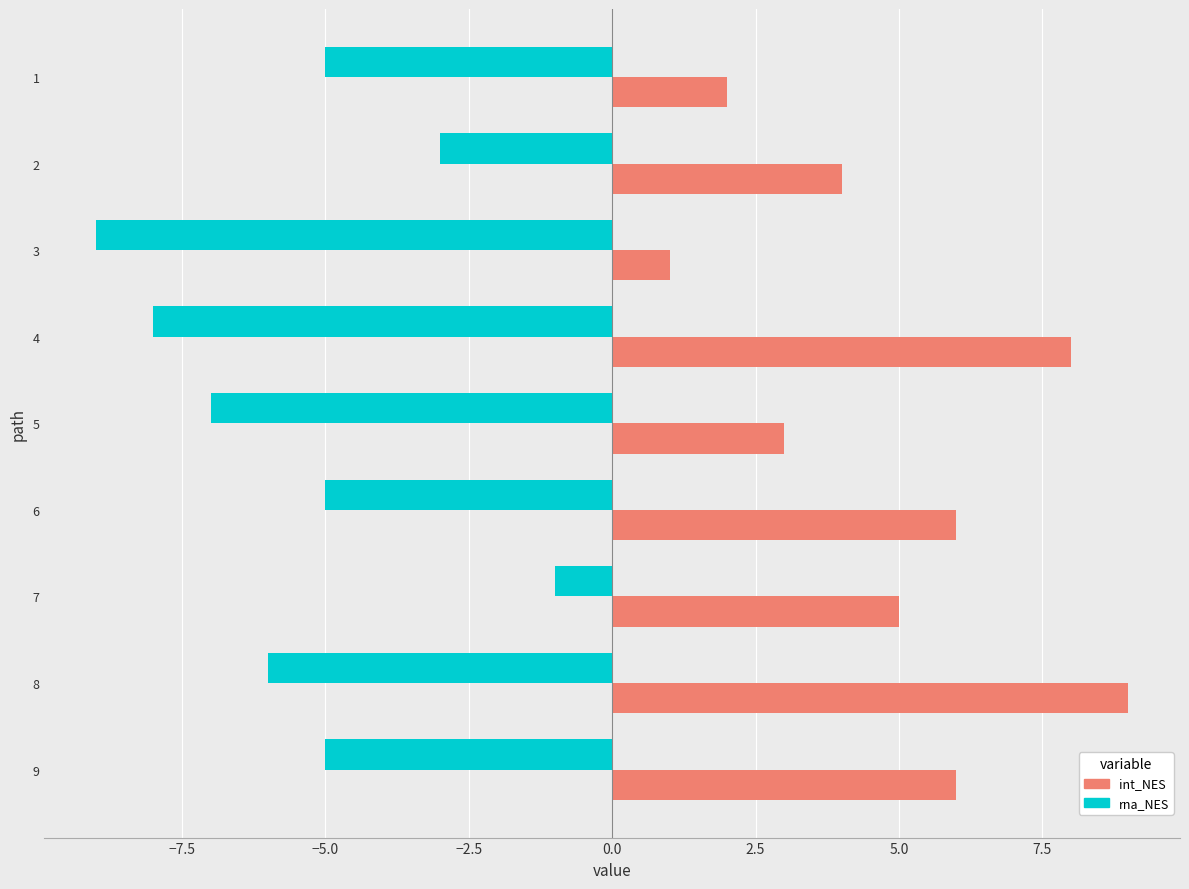

What is the minimum value shown in the chart?

-9